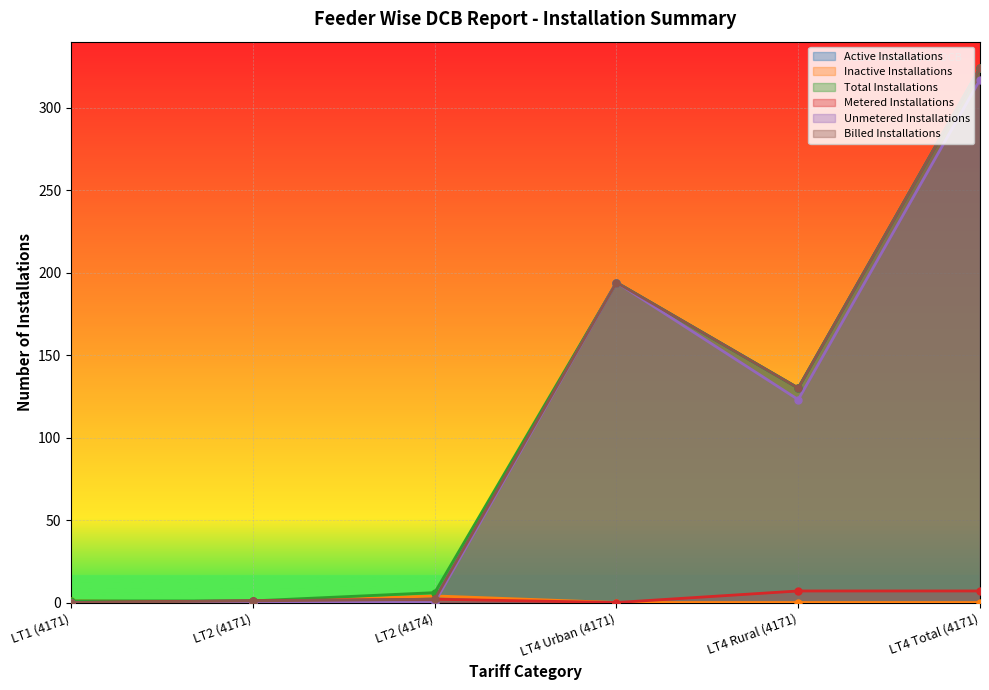

What position from the left is LT2 (4171)?

2